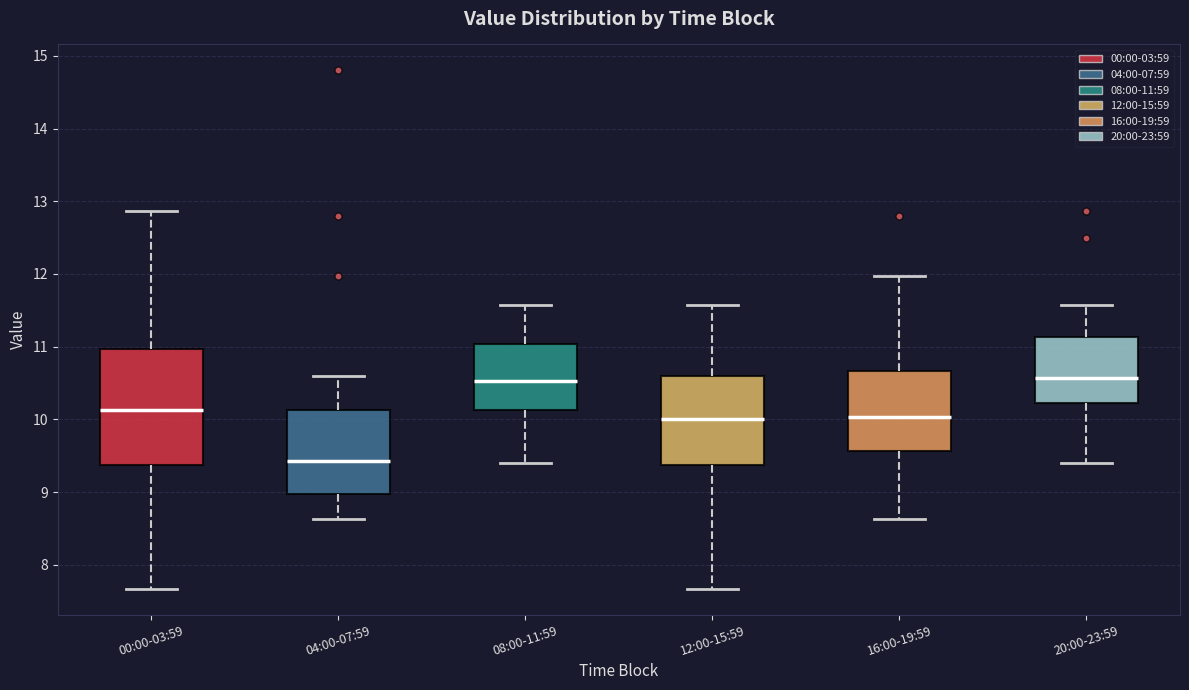

Which box is the tallest, from its lower edge to its upper edge?

00:00-03:59